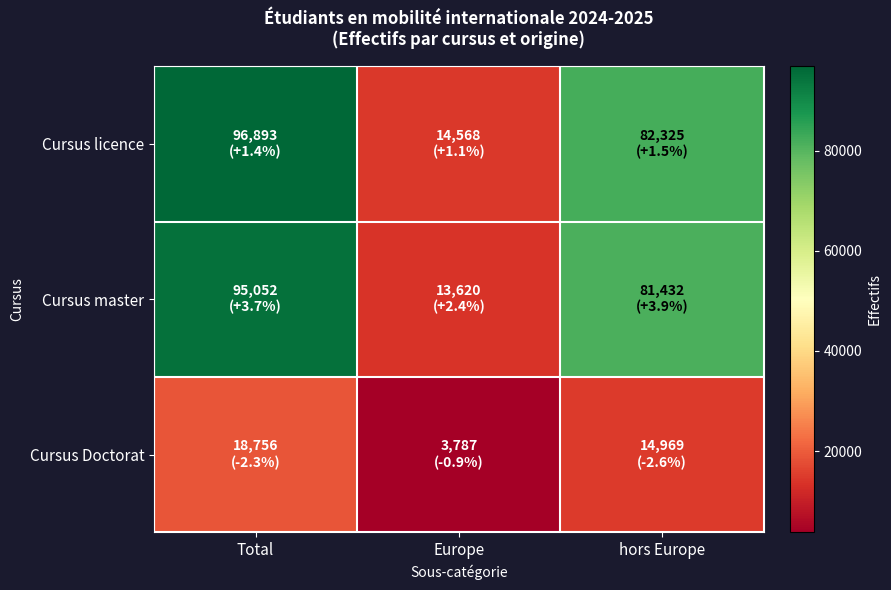

Which series changed the most between Total and hors Europe?

Cursus licence